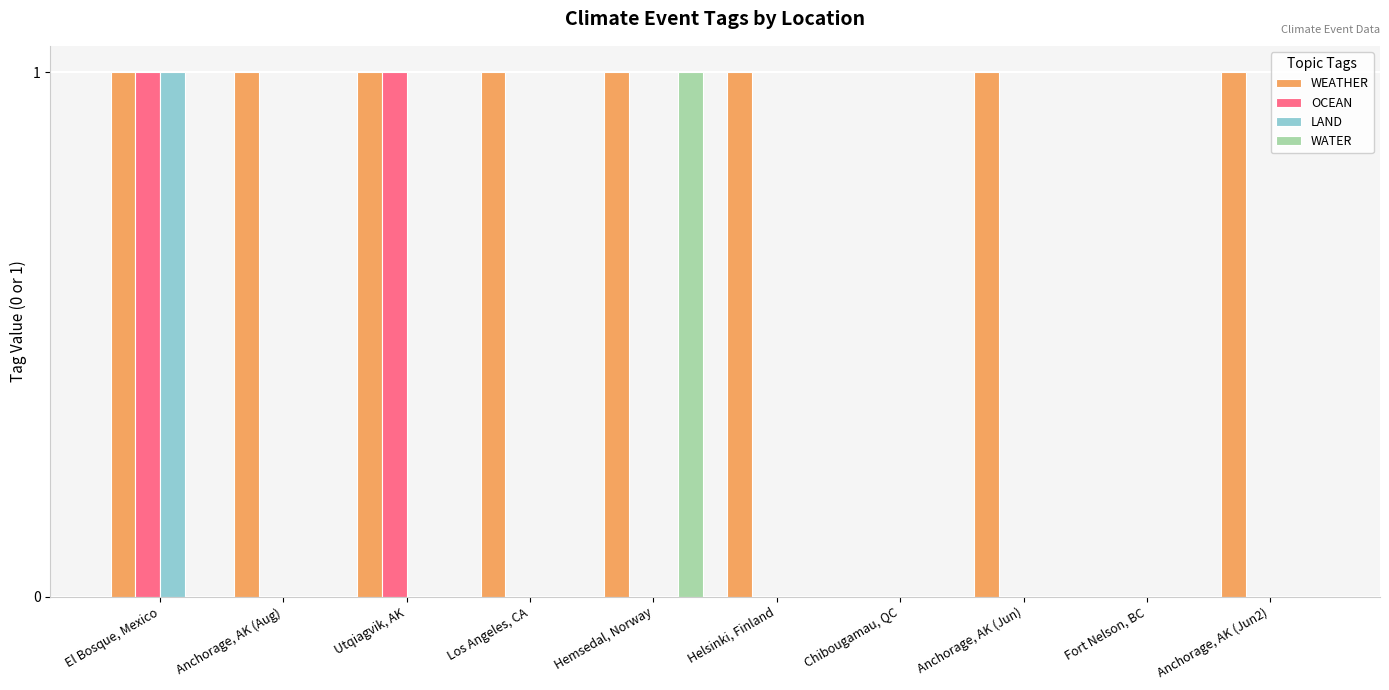

Read the OCEAN value at El Bosque, Mexico.

1